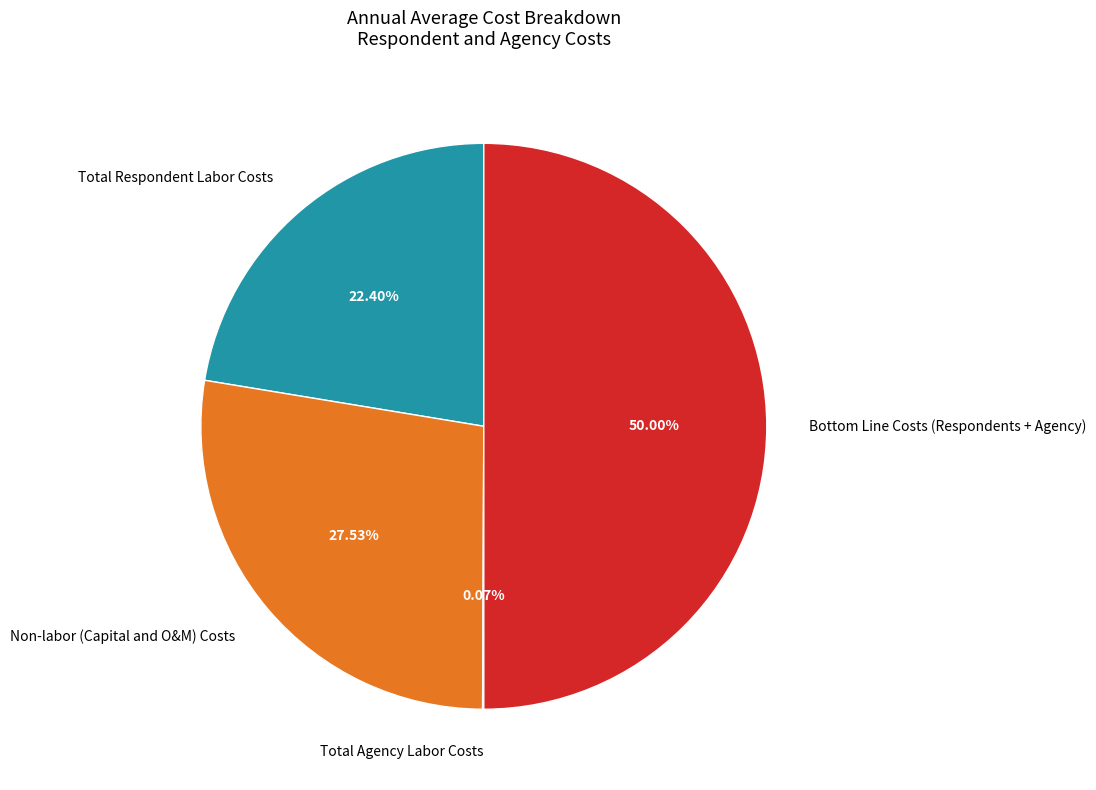

Which has a higher value, Non-labor (Capital and O&M) Costs or Total Respondent Labor Costs?

Non-labor (Capital and O&M) Costs